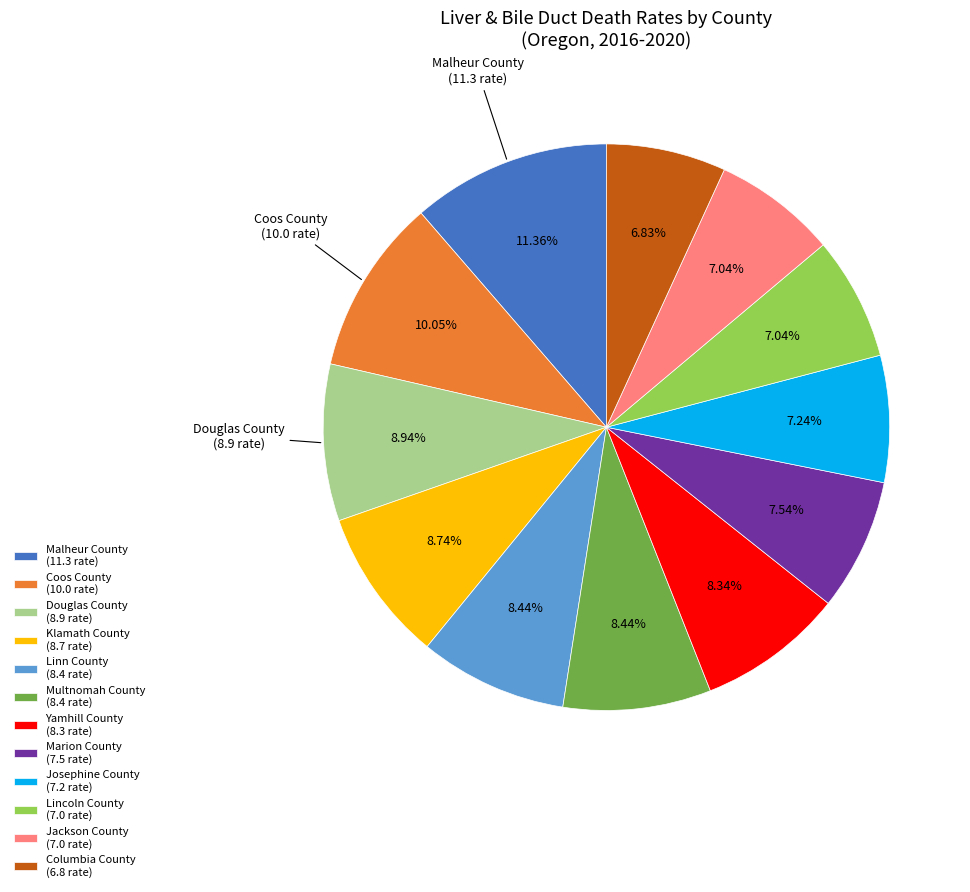

To the nearest percent, what percentage of the pie is Coos County?

10%